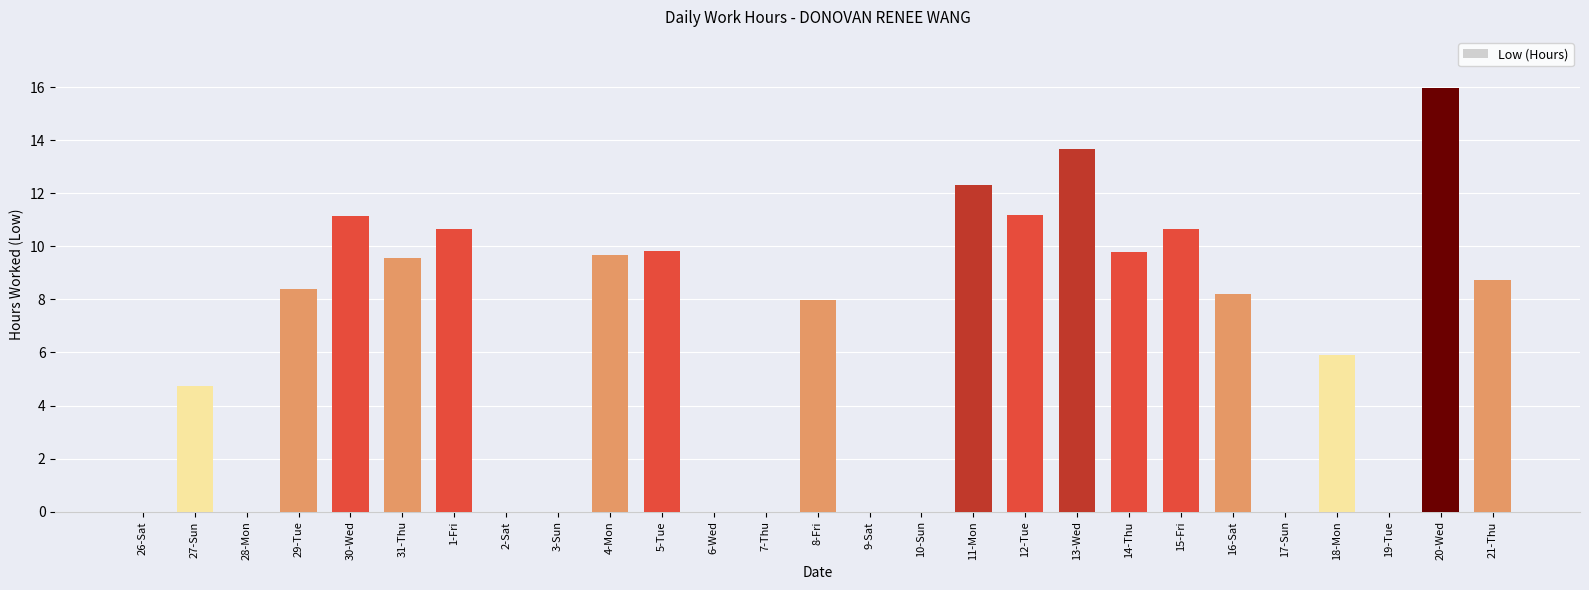

What is the sum of all values?

168.4